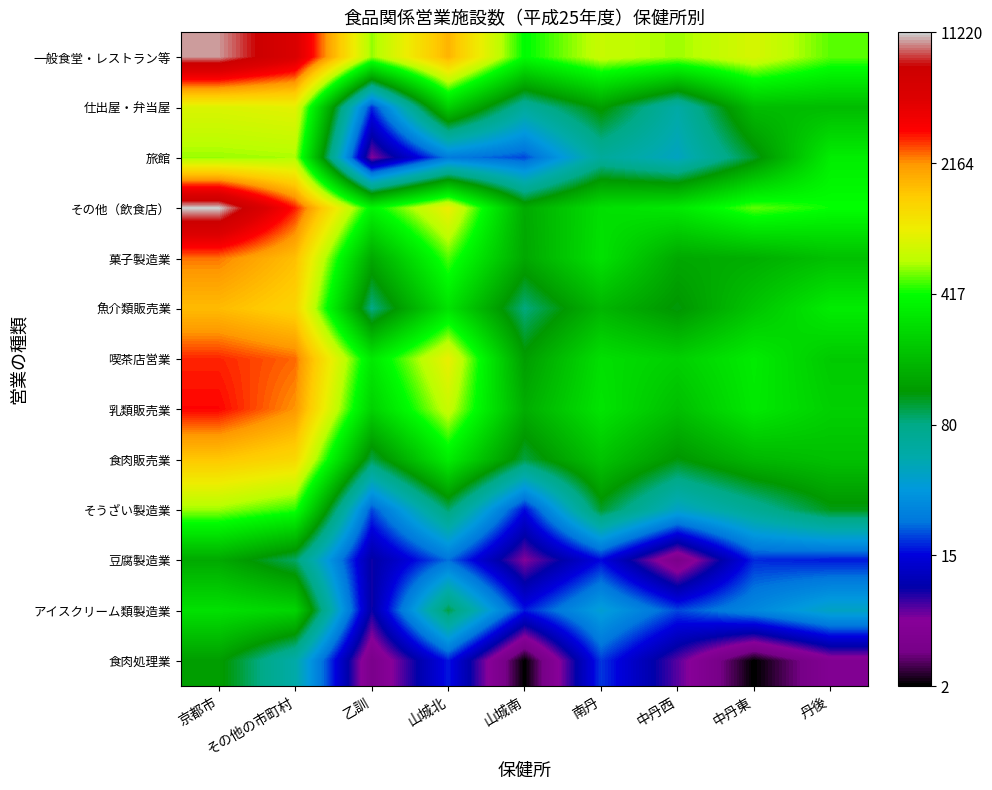

Reading left to right, what are all the values shown in this chart?

一般食堂・レストラン等: 京都市=9.2	その他の市町村=8.6	乙訓=6.4	山城北=7.5	山城南=6.0	南丹=6.5	中丹西=6.4	中丹東=6.7	丹後=6.2
仕出屋・弁当屋: 京都市=6.7	その他の市町村=6.8	乙訓=2.9	山城北=5.5	山城南=4.2	南丹=4.9	中丹西=4.0	中丹東=5.2	丹後=5.2
旅館: 京都市=6.4	その他の市町村=6.4	乙訓=1.9	山城北=3.2	山城南=3.0	南丹=4.2	中丹西=3.8	中丹東=4.7	丹後=5.8
その他（飲食店）: 京都市=9.3	その他の市町村=8.0	乙訓=5.9	山城北=6.9	山城南=5.0	南丹=5.7	中丹西=5.8	中丹東=6.2	丹後=6.0
菓子製造業: 京都市=7.8	その他の市町村=7.4	乙訓=5.0	山城北=6.2	山城南=5.0	南丹=5.7	中丹西=5.0	中丹東=5.1	丹後=5.3
魚介類販売業: 京都市=7.4	その他の市町村=7.2	乙訓=4.4	山城北=5.7	山城南=4.4	南丹=5.2	中丹西=4.8	中丹東=5.3	丹後=5.8
喫茶店営業: 京都市=8.0	その他の市町村=7.8	乙訓=5.8	山城北=6.8	山城南=4.9	南丹=5.7	中丹西=5.5	中丹東=5.8	丹後=5.4
乳類販売業: 京都市=8.1	その他の市町村=7.7	乙訓=5.5	山城北=6.5	山城南=5.1	南丹=5.7	中丹西=5.3	中丹東=5.8	丹後=5.5
食肉販売業: 京都市=7.3	その他の市町村=7.1	乙訓=4.6	山城北=5.8	山城南=4.6	南丹=5.3	中丹西=4.8	中丹東=5.2	丹後=5.3
そうざい製造業: 京都市=6.4	その他の市町村=6.1	乙訓=3.0	山城北=4.5	山城南=2.8	南丹=4.7	中丹西=3.8	中丹東=4.2	丹後=4.7
豆腐製造業: 京都市=5.0	その他の市町村=4.5	乙訓=2.3	山城北=3.1	山城南=1.9	南丹=2.8	中丹西=1.6	中丹東=2.9	丹後=2.8
アイスクリーム類製造業: 京都市=5.7	その他の市町村=5.5	乙訓=2.3	山城北=4.6	山城南=2.8	南丹=3.7	中丹西=3.0	中丹東=3.4	丹後=3.8
食肉処理業: 京都市=4.9	その他の市町村=4.0	乙訓=1.6	山城北=2.8	山城南=1.1	南丹=2.9	中丹西=2.1	中丹東=1.1	丹後=1.8